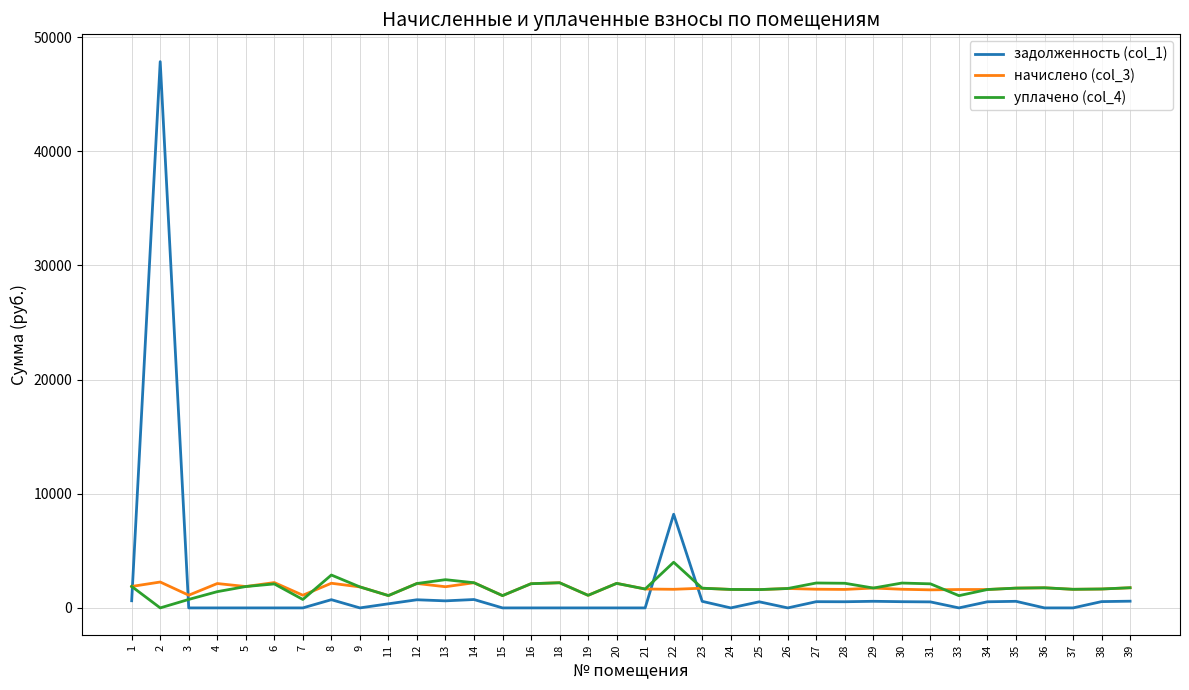

The value of задолженность (col_1) at 2 is 64681.8. True or false?

False